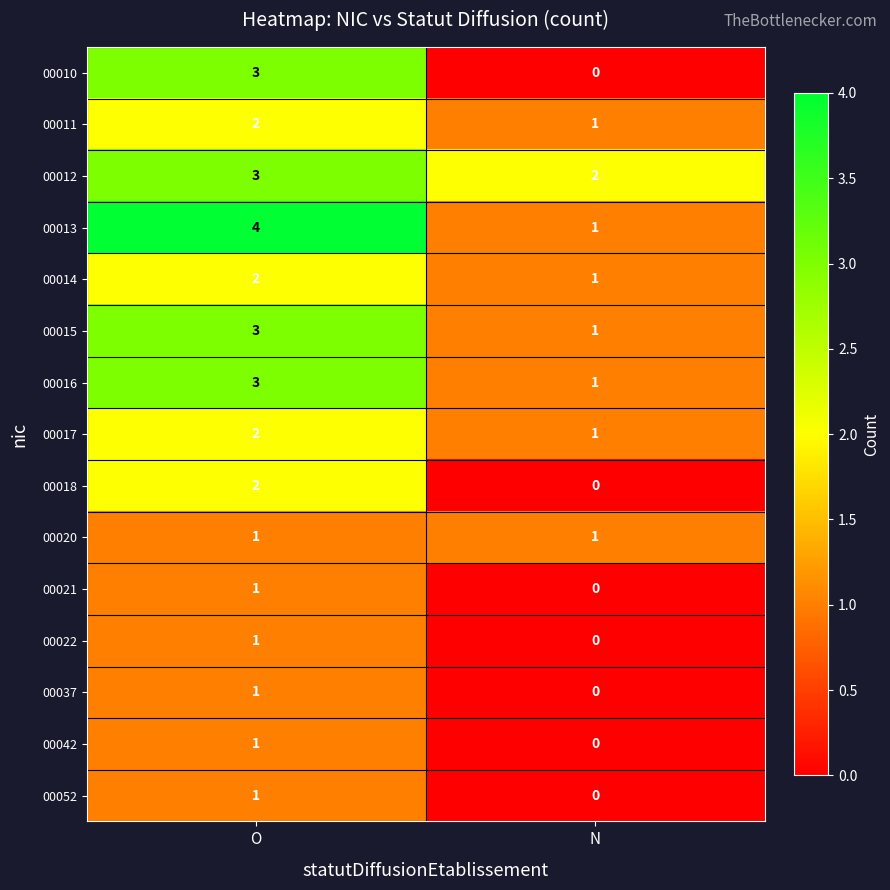

Reading left to right, what are all the values shown in this chart?

00010: 3	0
00011: 2	1
00012: 3	2
00013: 4	1
00014: 2	1
00015: 3	1
00016: 3	1
00017: 2	1
00018: 2	0
00020: 1	1
00021: 1	0
00022: 1	0
00037: 1	0
00042: 1	0
00052: 1	0